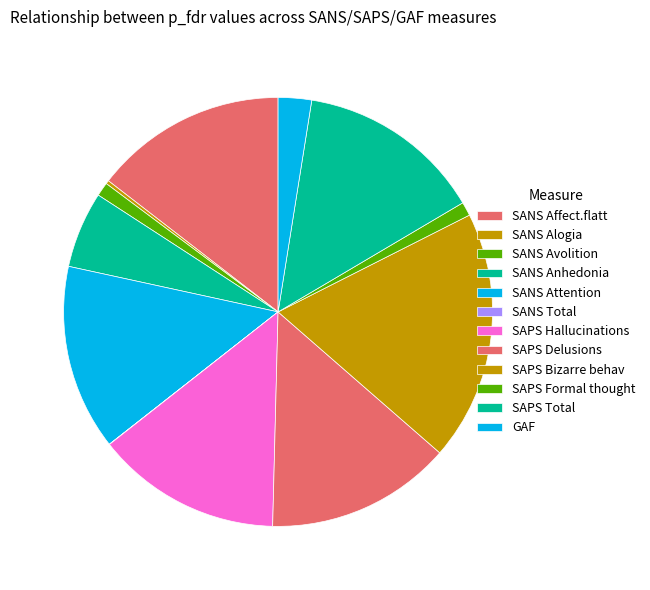

The GAF slice represents 3% of the pie. True or false?

True